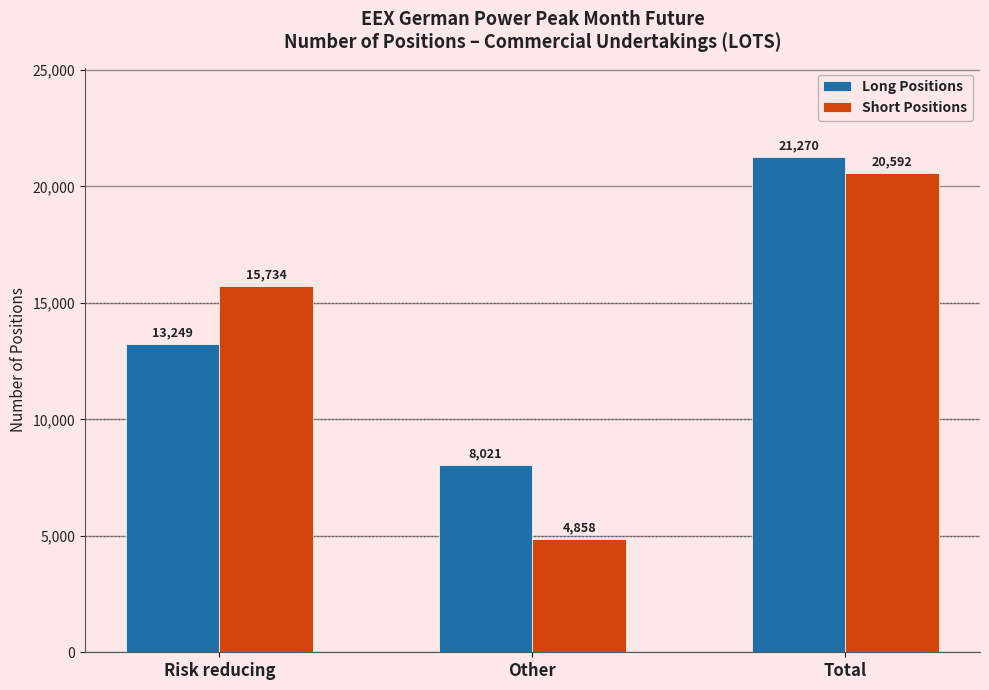

Reading left to right, transcribe all the data shown in this chart.

Long Positions: 13249	8021	21270
Short Positions: 15734	4858	20592